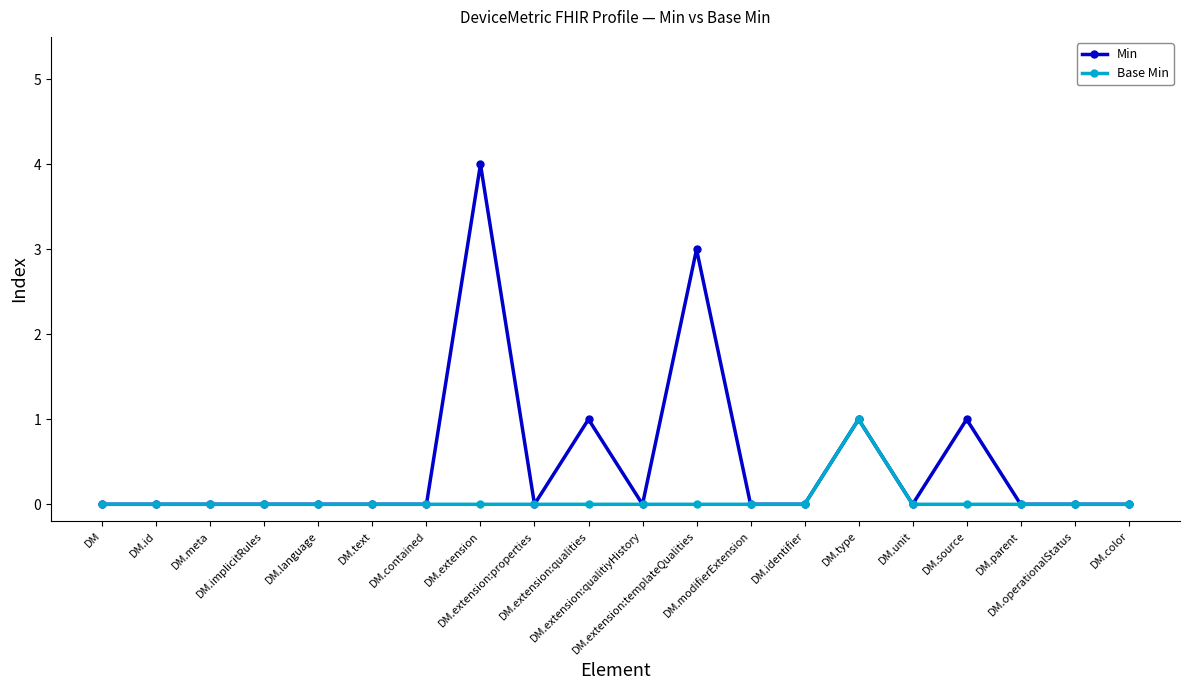

What is the difference between the Min values at DM.extension:templateQualities and DM.extension:qualities?

2